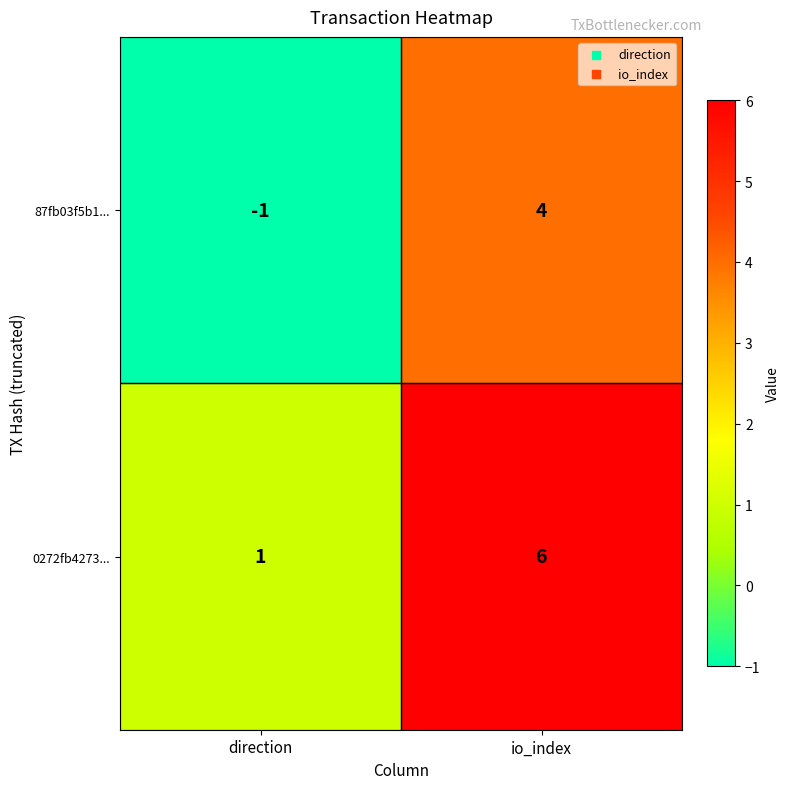

Reading left to right, extract all data points from this chart.

87fb03f5b1...: direction=-1	io_index=4
0272fb4273...: direction=1	io_index=6